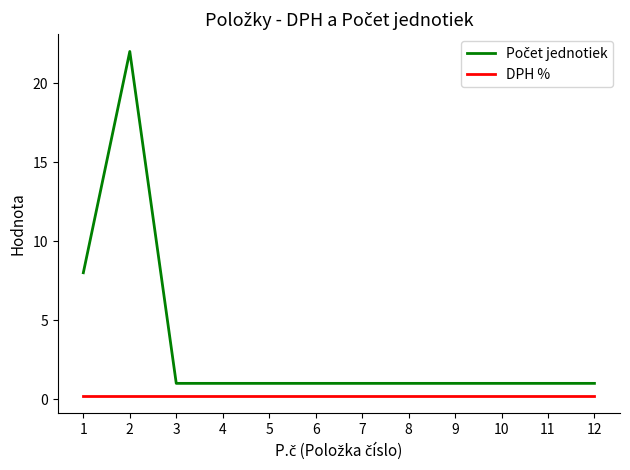

What is the maximum value shown in the chart?

22.0